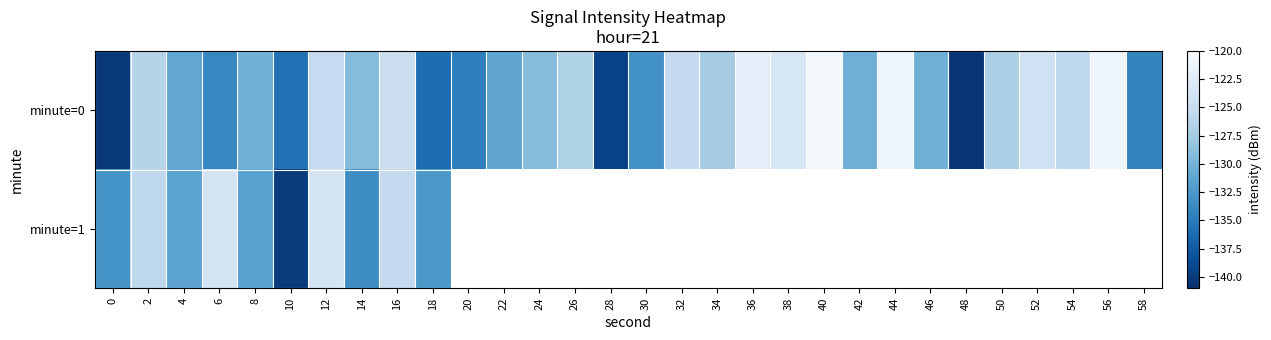

Which series changed the most between 6 and 52?

minute=0